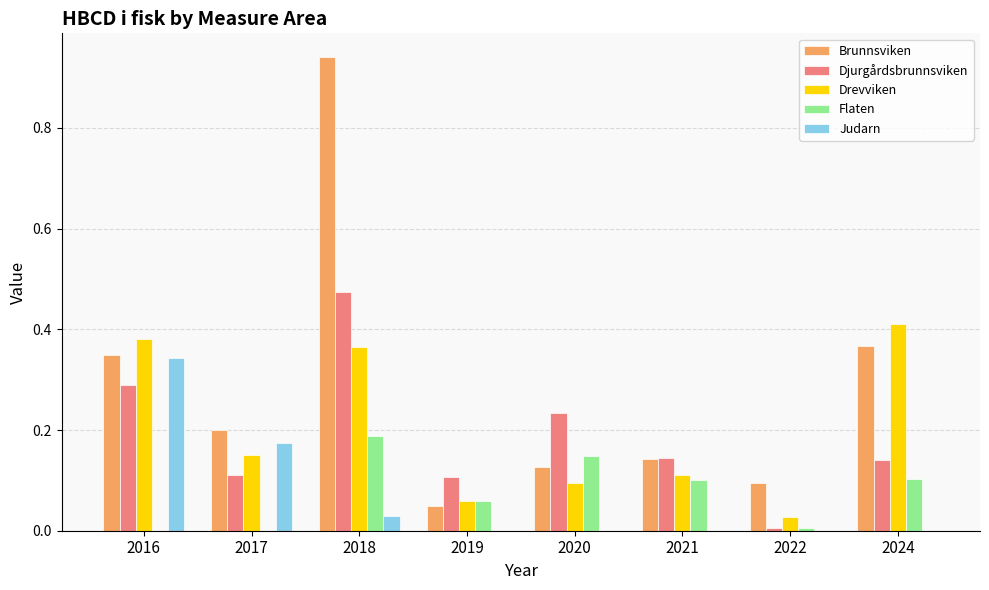

Which series changed the most between 2016 and 2021?

Judarn